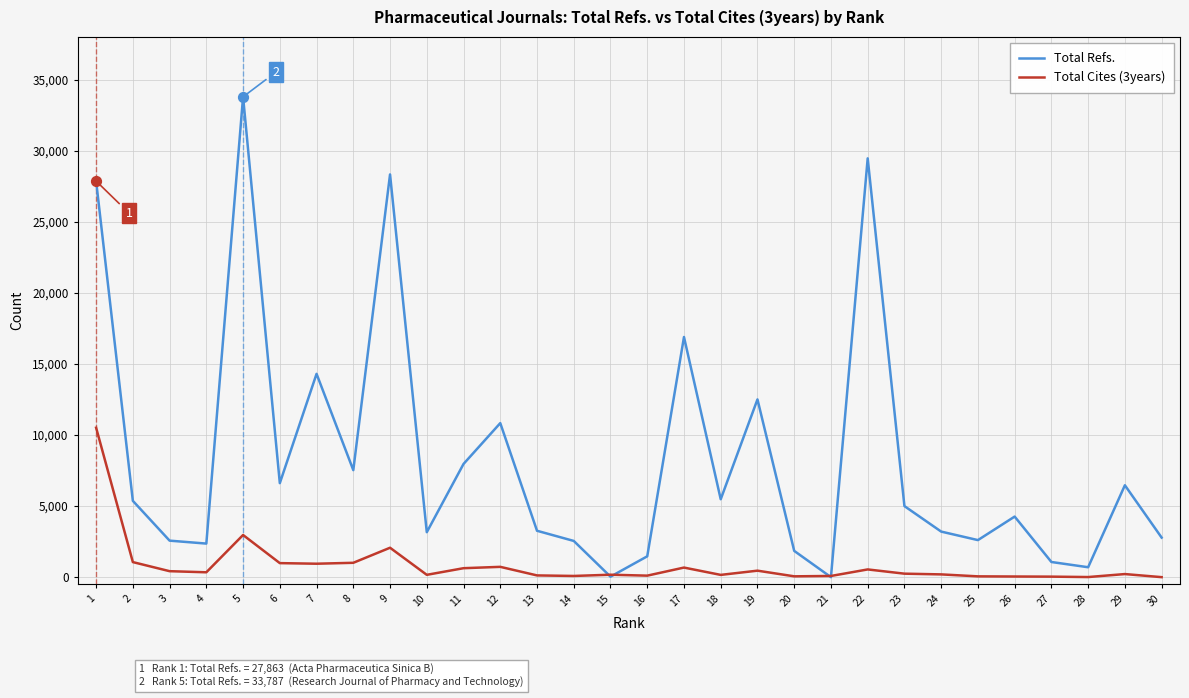

What are all the series names shown in the legend?

Total Refs., Total Cites (3years)